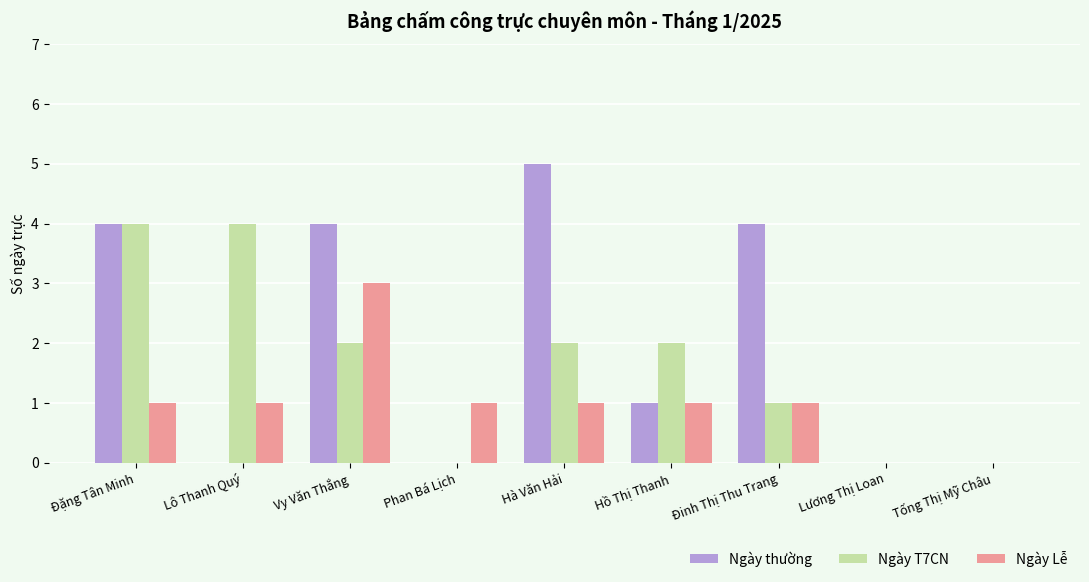

What is the sum of all Ngày thường values?

18